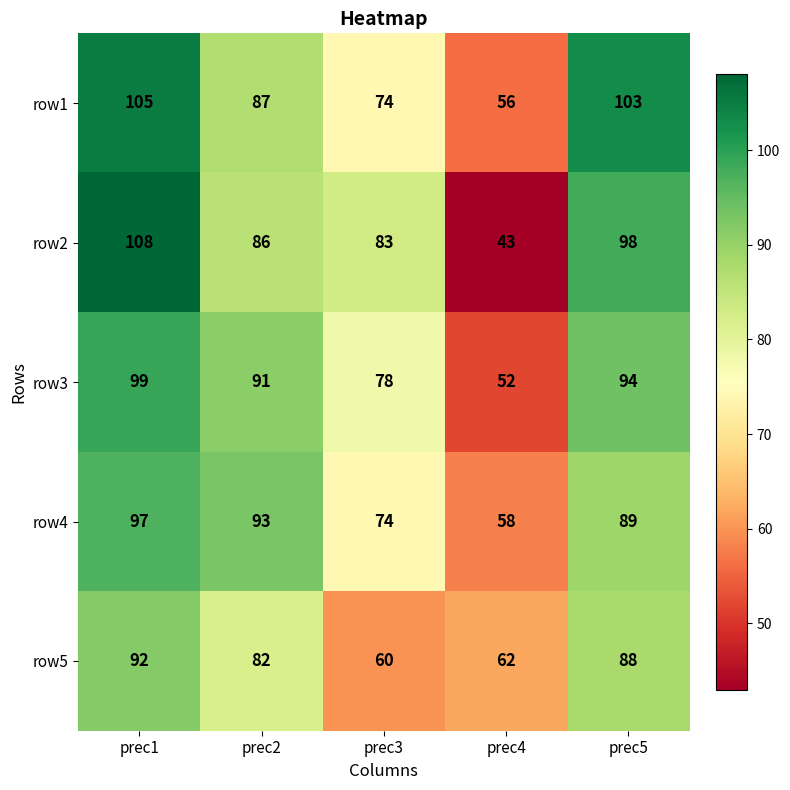

Reading left to right, what are all the values shown in this chart?

row1: prec1=105	prec2=87	prec3=74	prec4=56	prec5=103
row2: prec1=108	prec2=86	prec3=83	prec4=43	prec5=98
row3: prec1=99	prec2=91	prec3=78	prec4=52	prec5=94
row4: prec1=97	prec2=93	prec3=74	prec4=58	prec5=89
row5: prec1=92	prec2=82	prec3=60	prec4=62	prec5=88